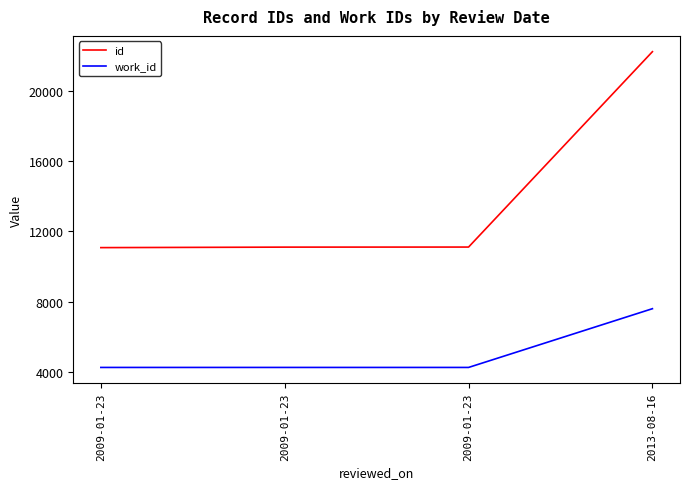

What are all the series names shown in the legend?

id, work_id